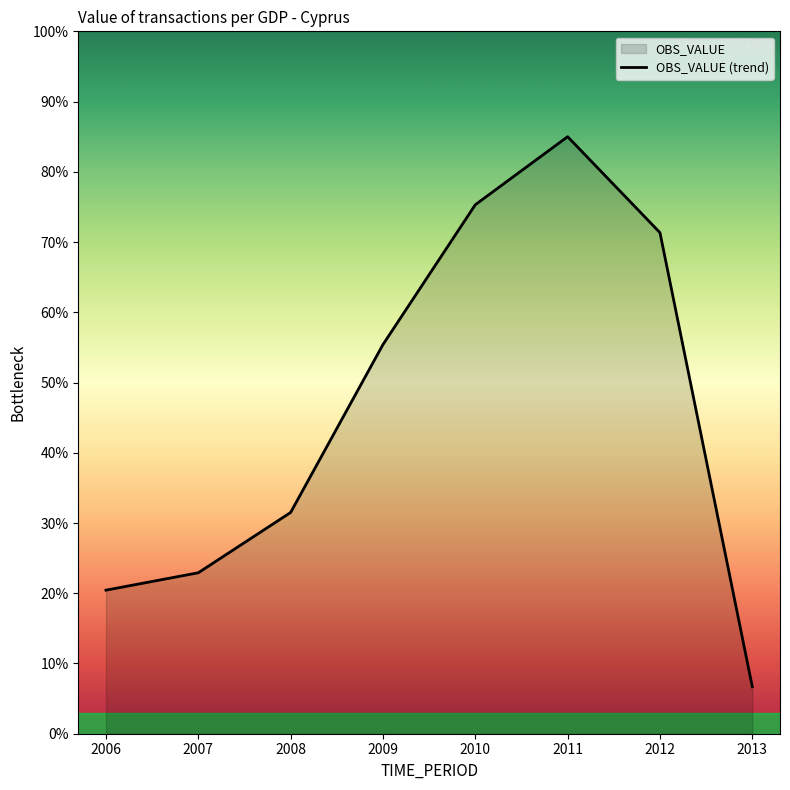

What is the difference between the maximum and second lowest values?

64.6